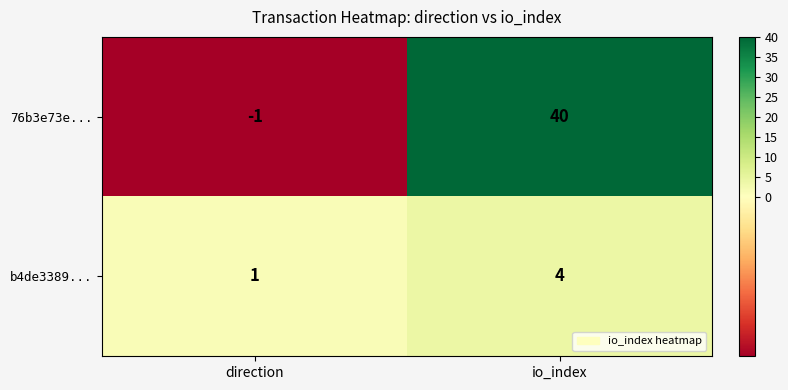

Which series has the widest spread of values?

76b3e73e...